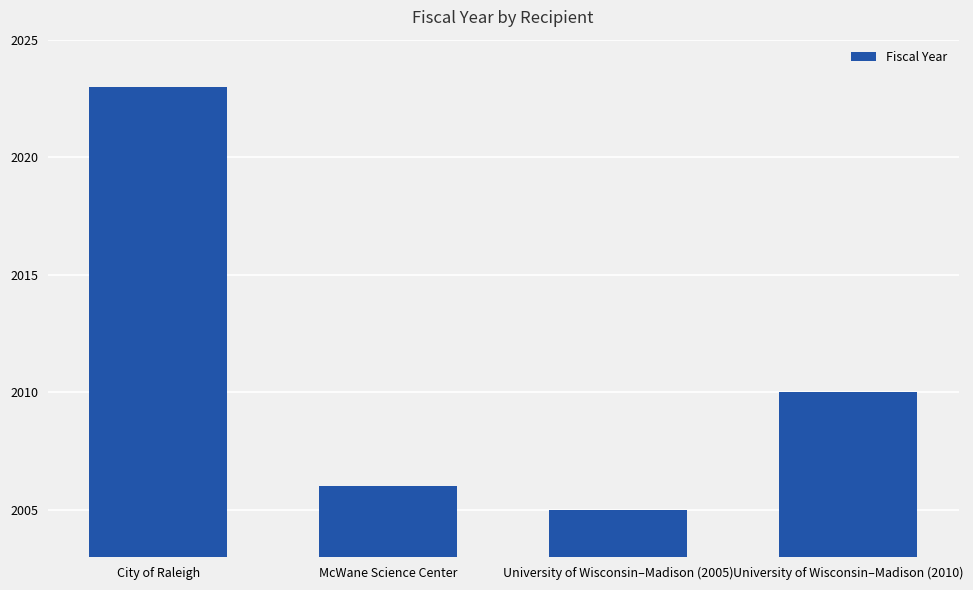

Which label corresponds to the largest value in the chart?

City of Raleigh